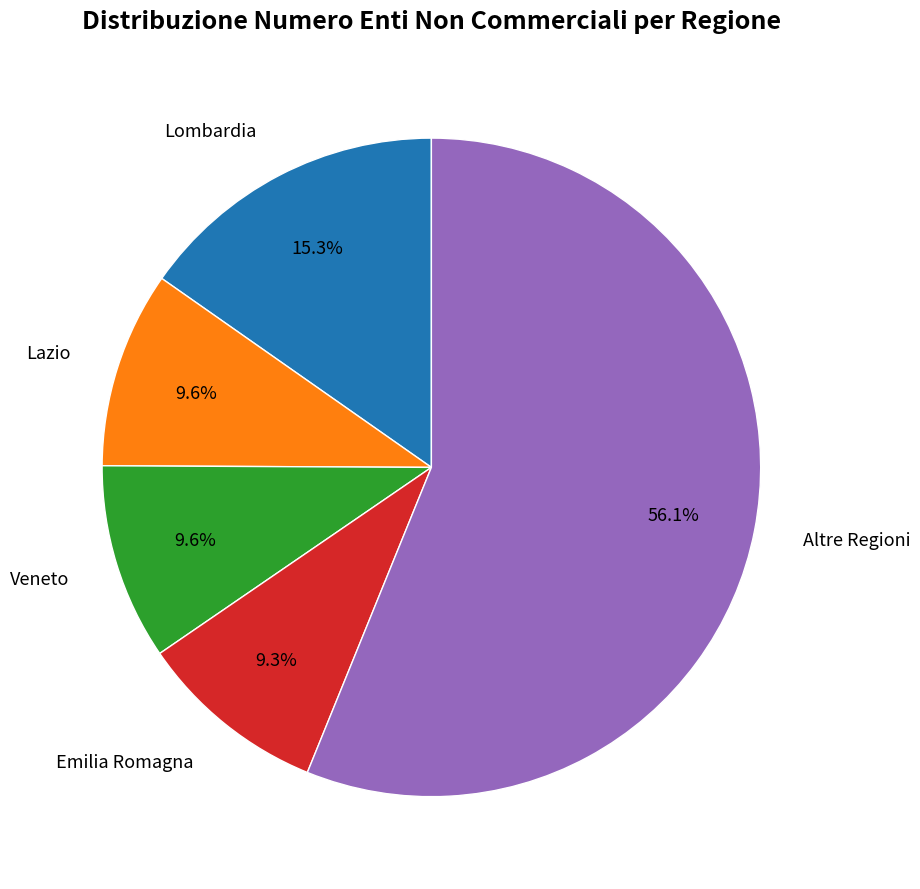

To the nearest percent, what is the difference between the largest and smallest slice percentages?

47%